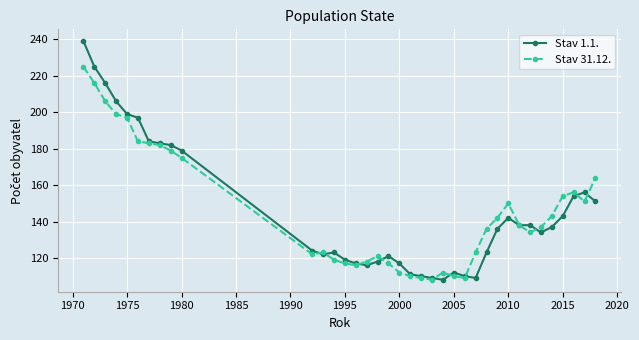

What is the maximum value shown in the chart?

239